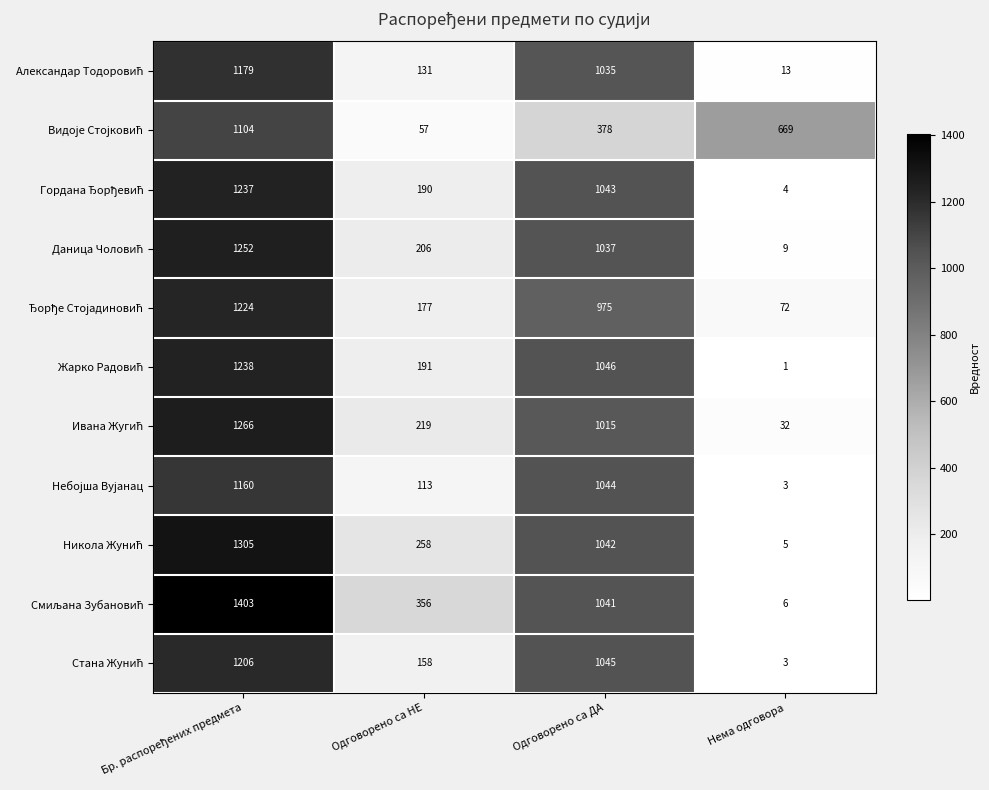

What is the difference between the highest and lowest values at Одговорено са ДА?

668